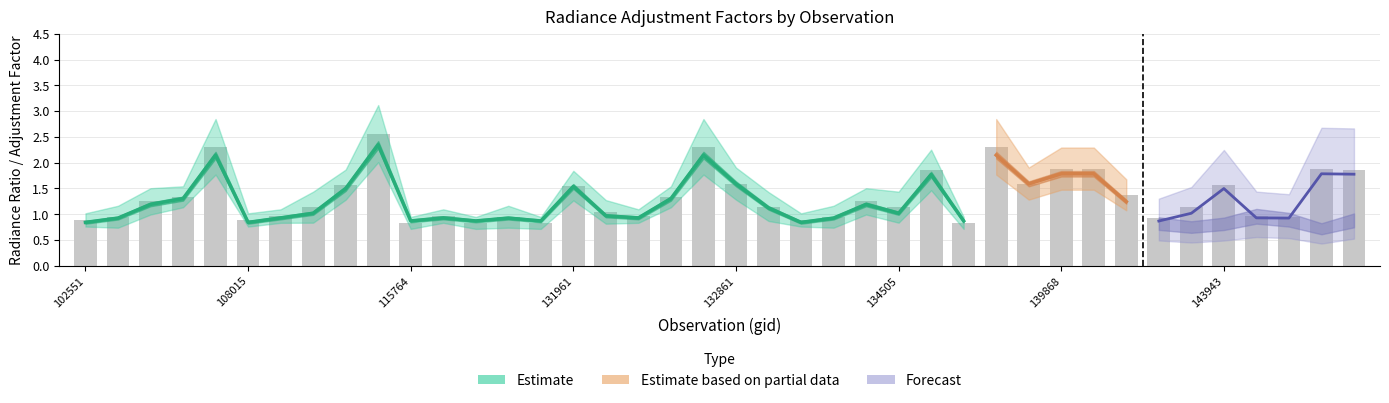

The rade9_bin_mdn series shows 0.9 at 115893. True or false?

True